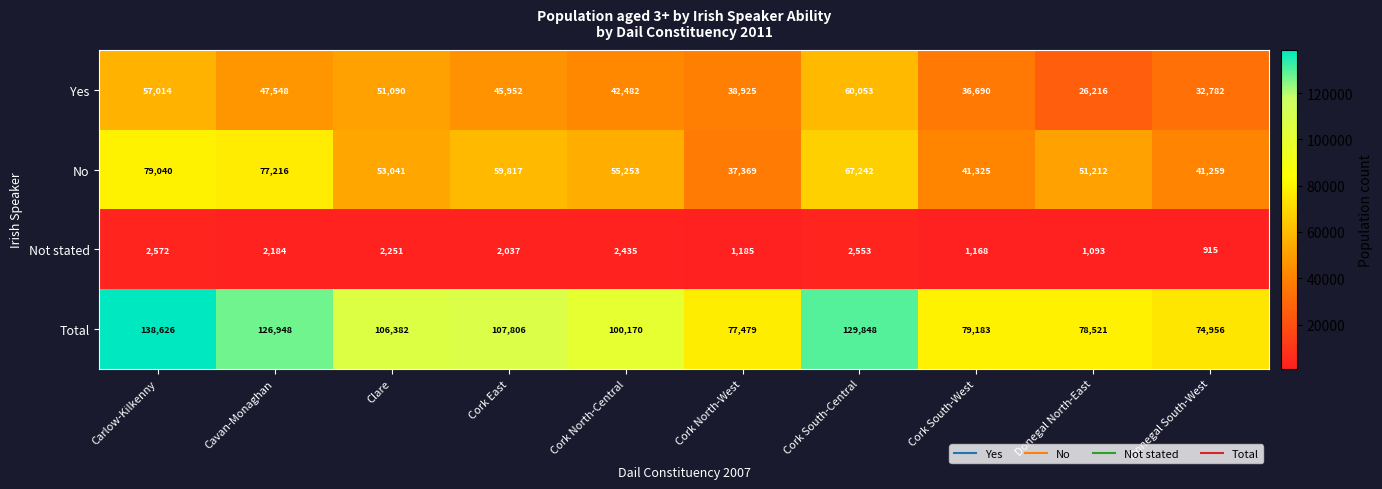

The value of Not stated at Clare is 1440. True or false?

False